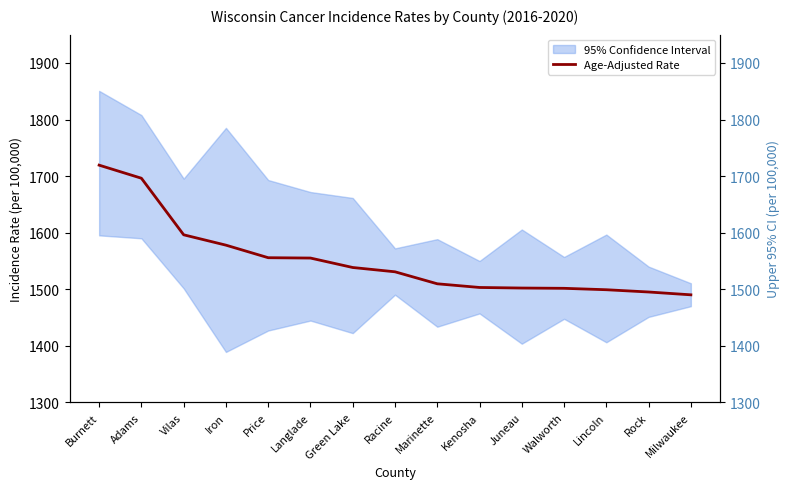

What is the sum of the Age-Adjusted Rate values at Vilas and Lincoln?

3095.3